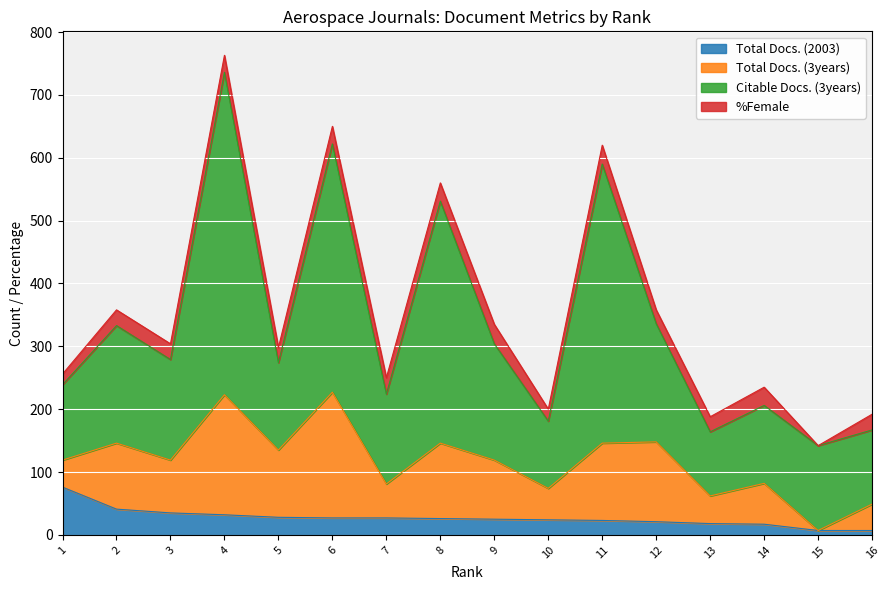

Rank the categories by Total Docs. (3years) value from lowest to highest.

15, 16, 1, 13, 10, 7, 14, 3, 9, 2, 5, 8, 11, 12, 4, 6